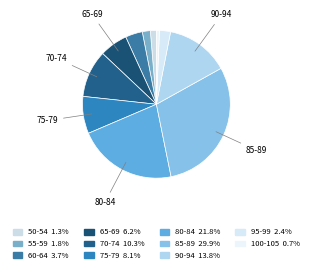

Rank the categories by value from lowest to highest.

100-105, 50-54, 55-59, 95-99, 60-64, 65-69, 75-79, 70-74, 90-94, 80-84, 85-89